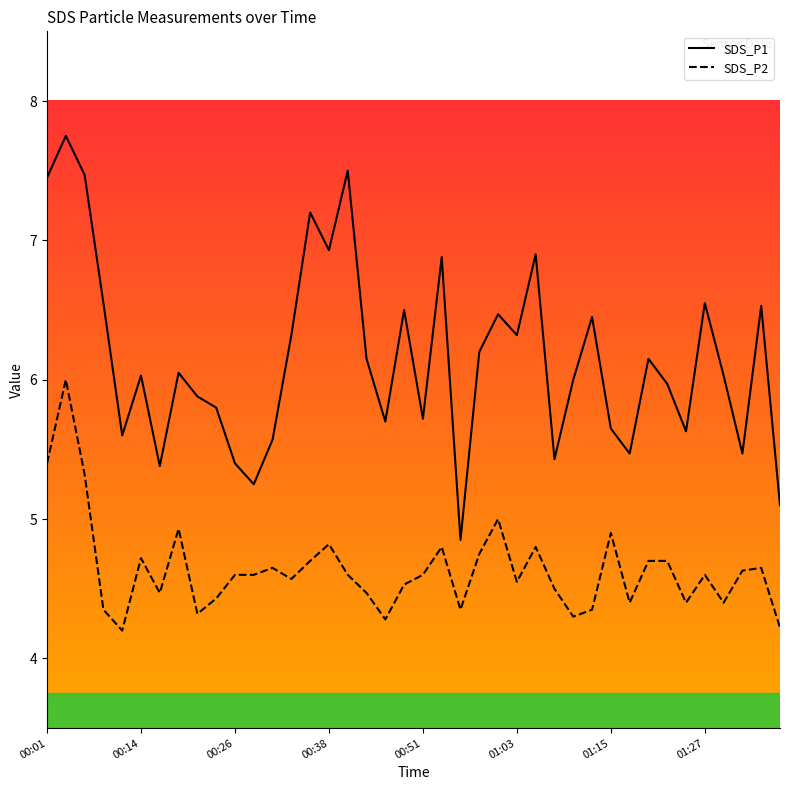

What are all the series names shown in the legend?

SDS_P1, SDS_P2